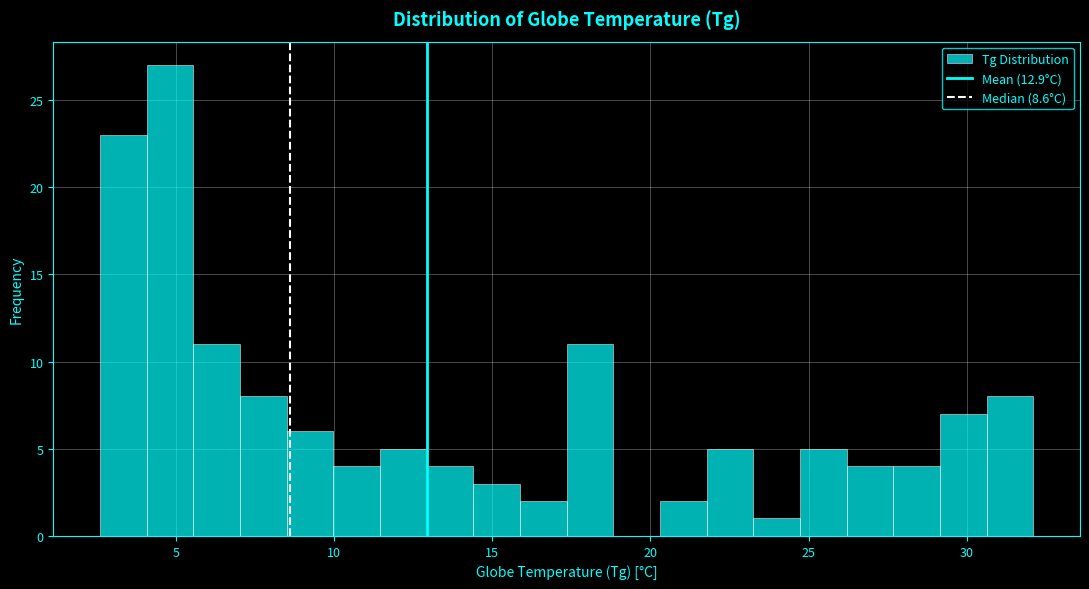

Around what value on the x-axis is the tallest bar? Give the approximate position of its centre, as read against the axis.

5.0